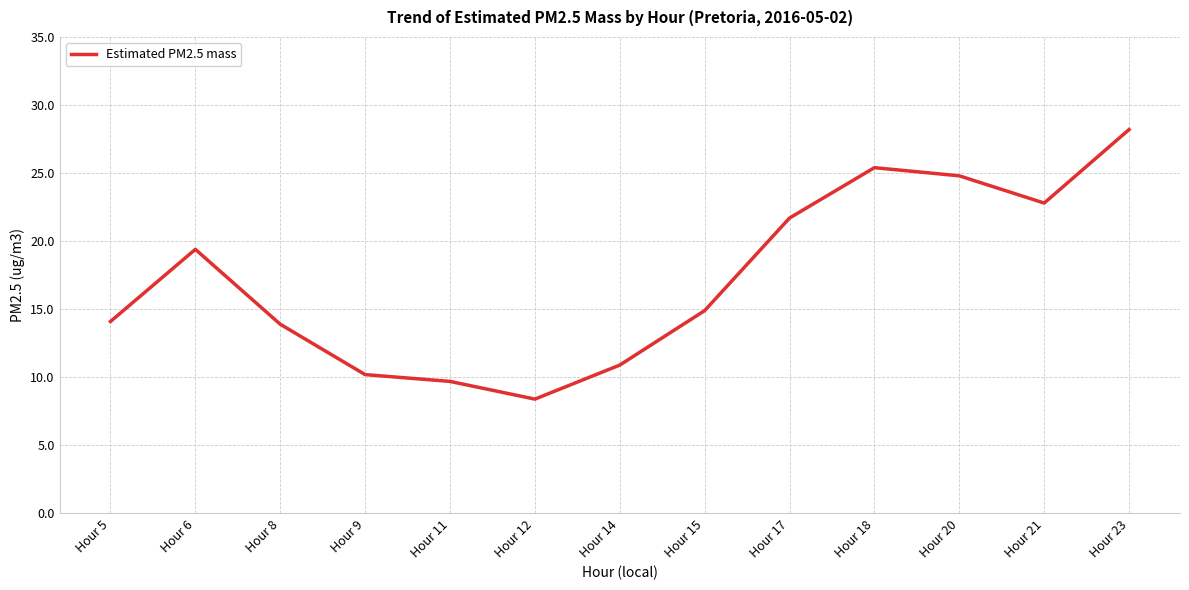

What is the difference between the second highest and minimum values?

17.0